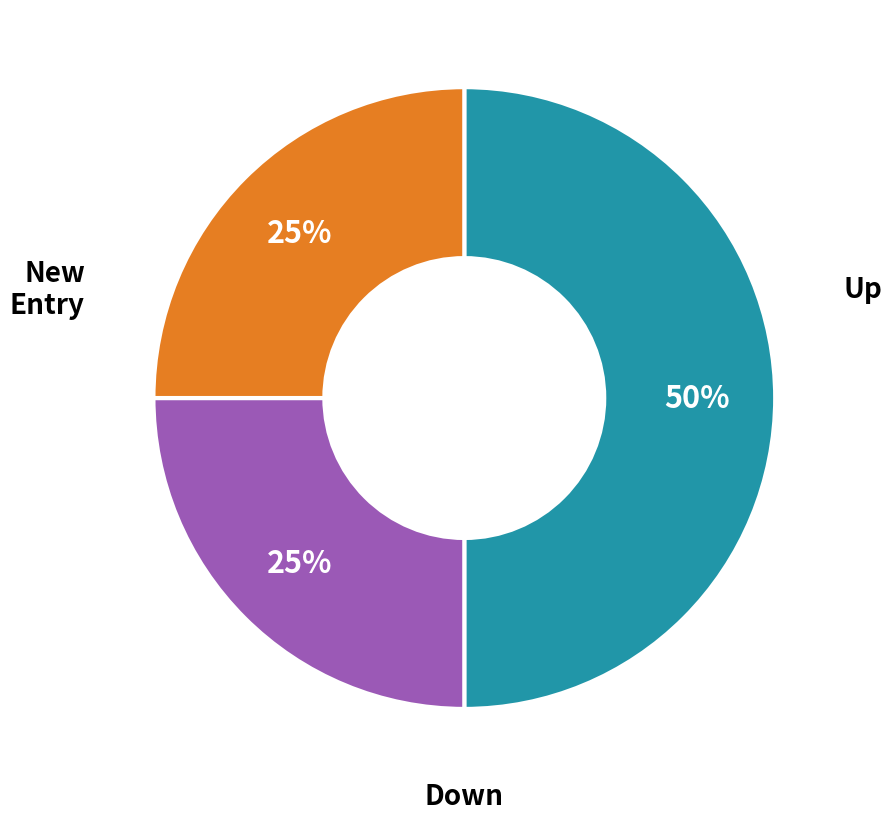

To the nearest percent, what is the average slice percentage?

33%